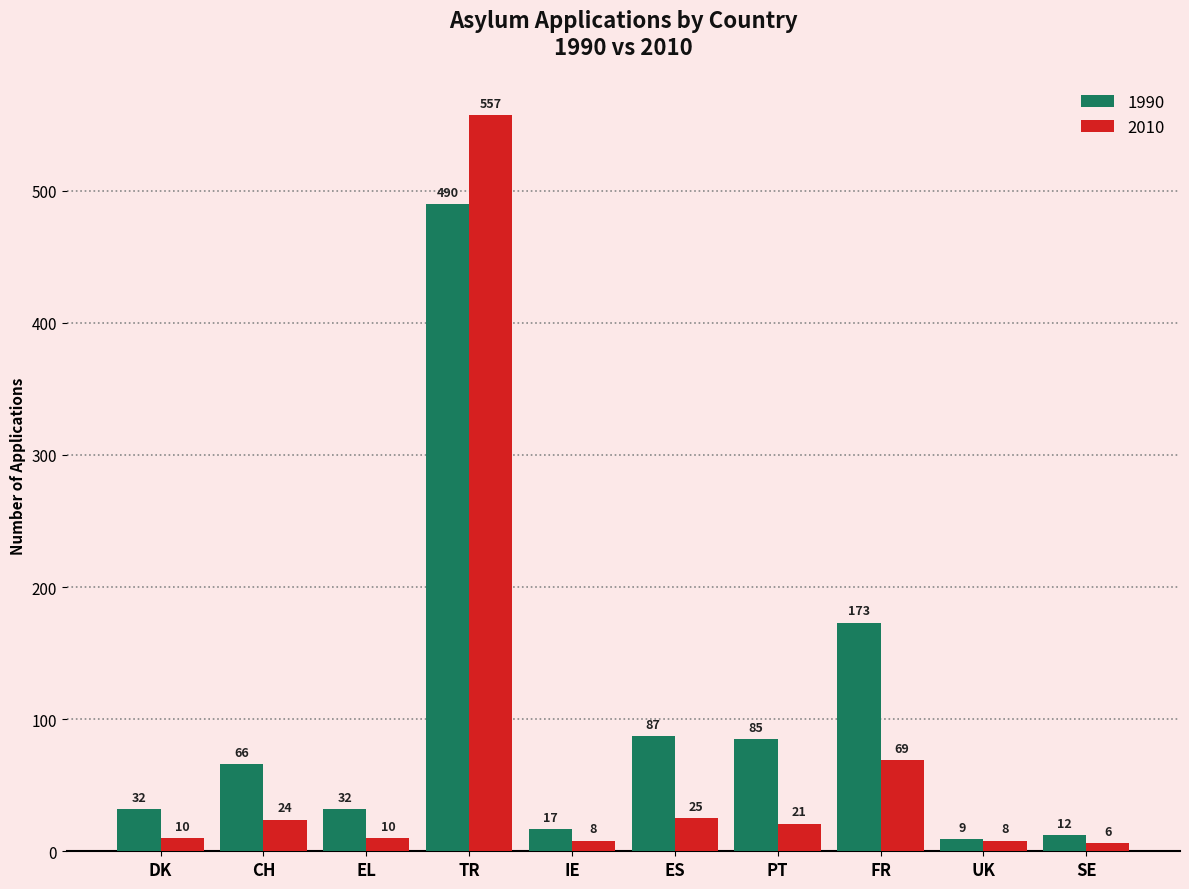

At which label is 2010 closest to 281?

FR